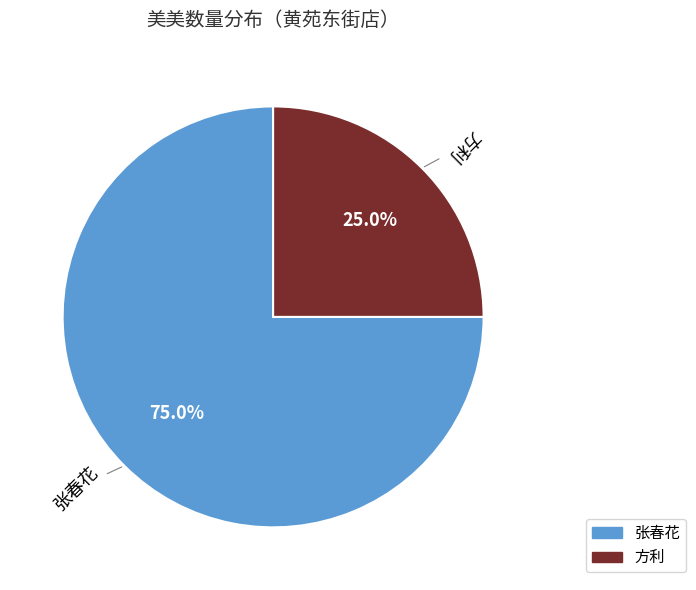

Which has a higher value, 方利 or 张春花?

张春花